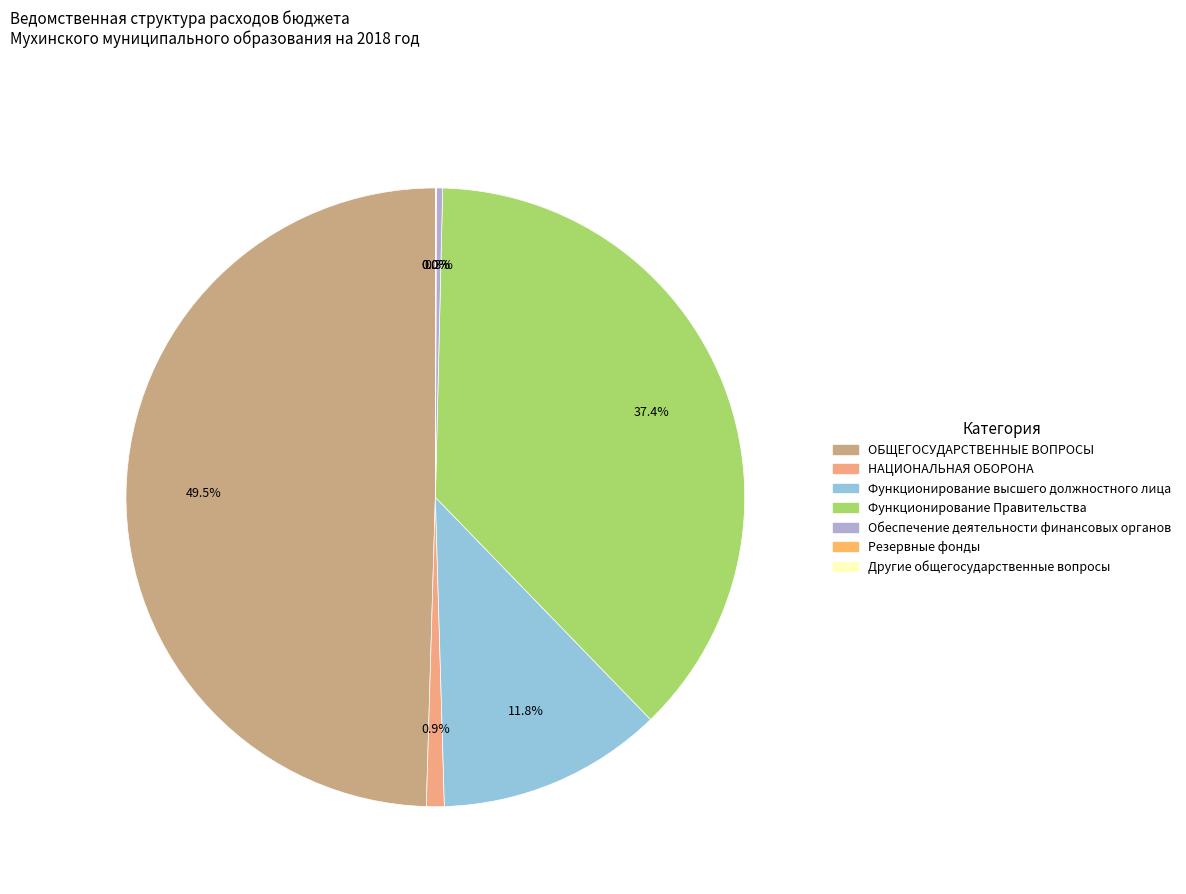

Approximately how many times larger is the value at Другие общегосударственные вопросы compared to Резервные фонды?

0.6